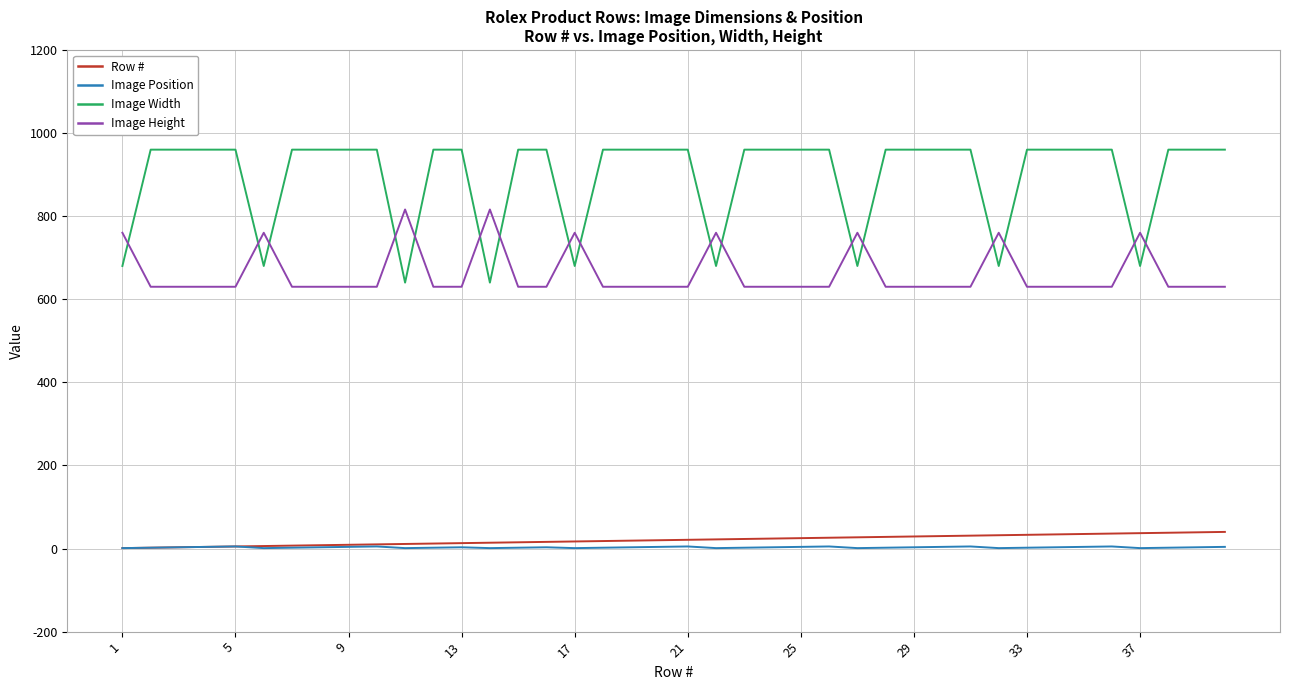

How many series are shown in this chart?

4